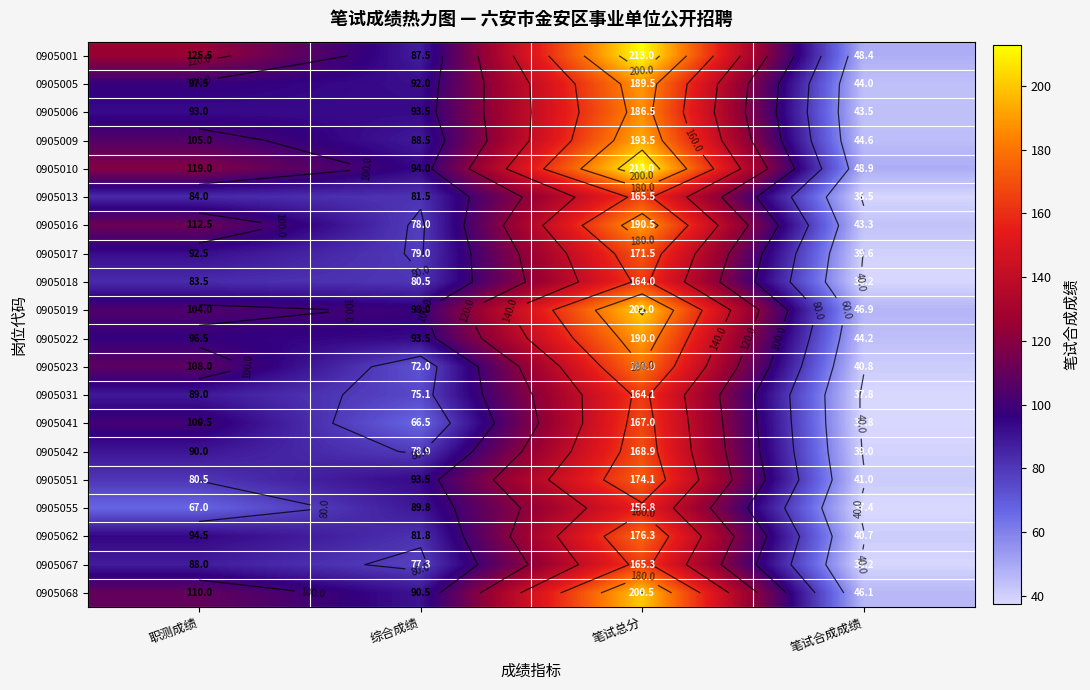

Where does the 0905068 series first go above 110?

笔试总分